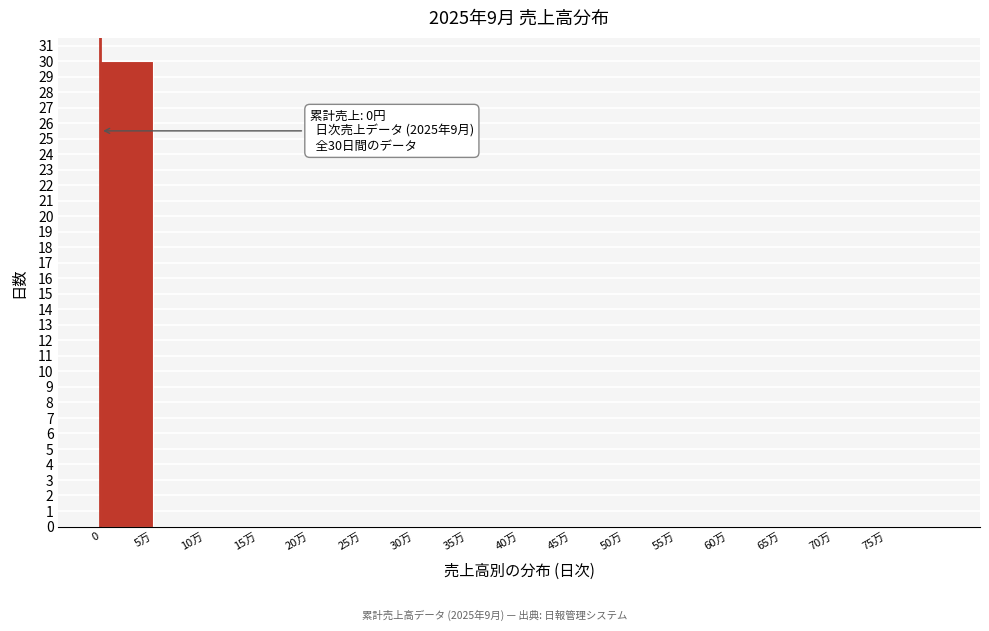

Reading right to left, extract all data points from this chart.

75万=0	70万=0	65万=0	60万=0	55万=0	50万=0	45万=0	40万=0	35万=0	30万=0	25万=0	20万=0	15万=0	10万=0	5万=0	0=30